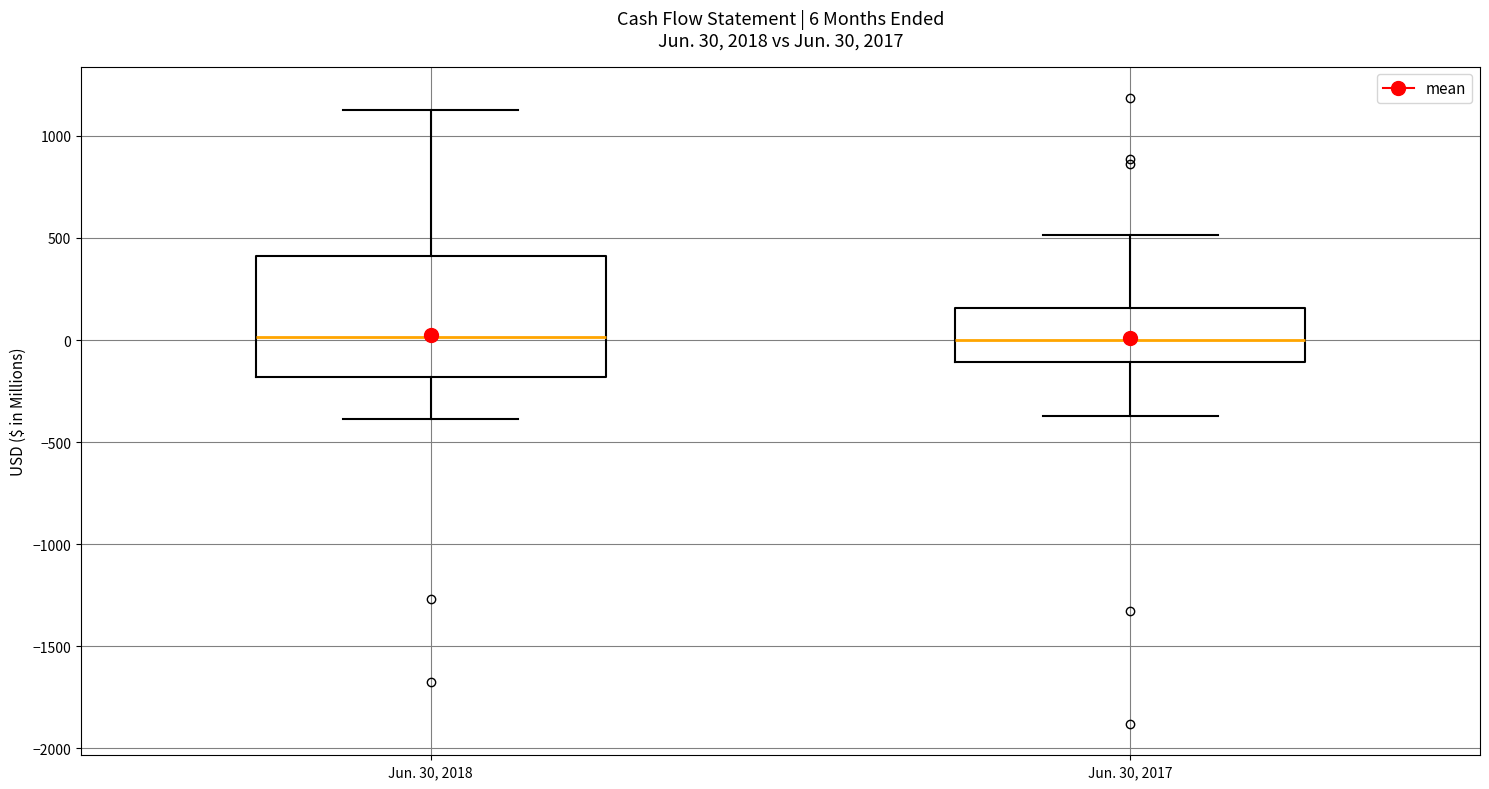

Comparing the boxes themselves (not the whiskers), which one is the tallest?

Jun. 30, 2018